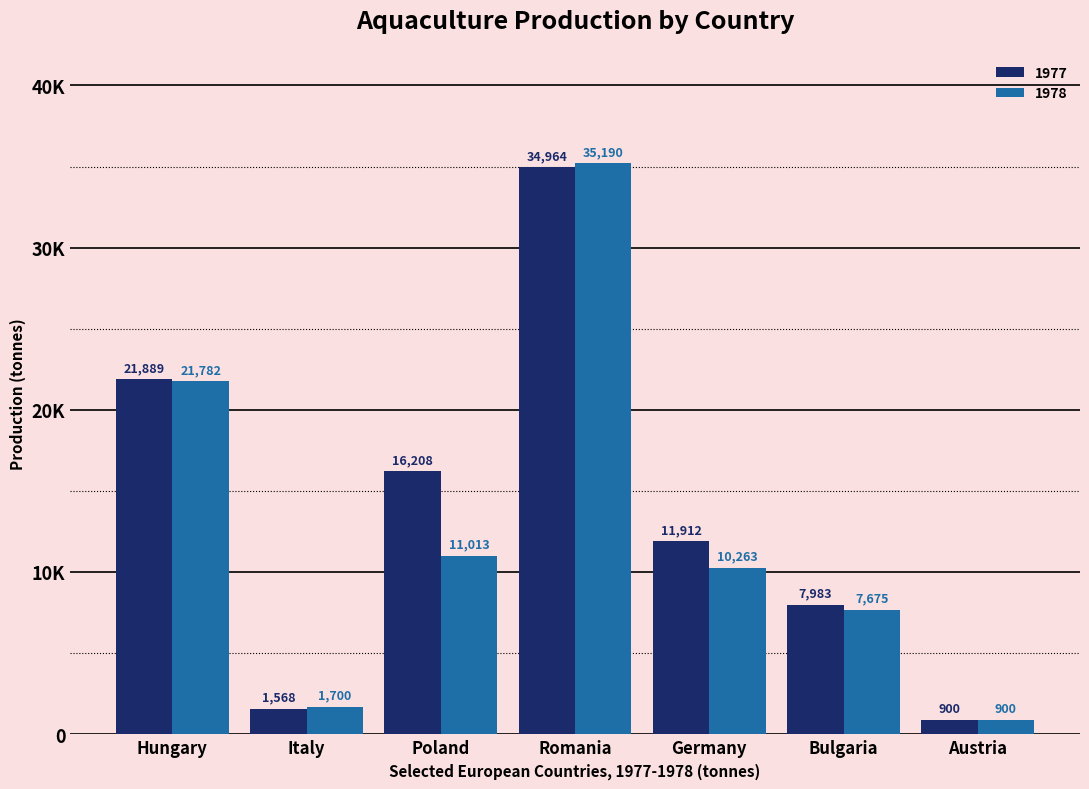

What are all the series names shown in the legend?

1977, 1978